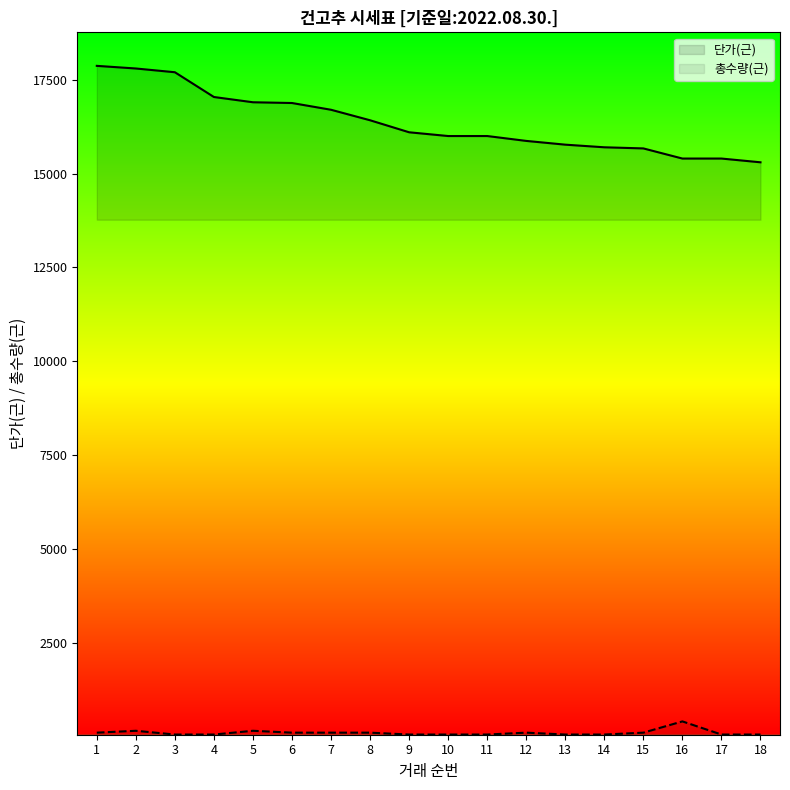

At which category is the sum across all series the highest?

1